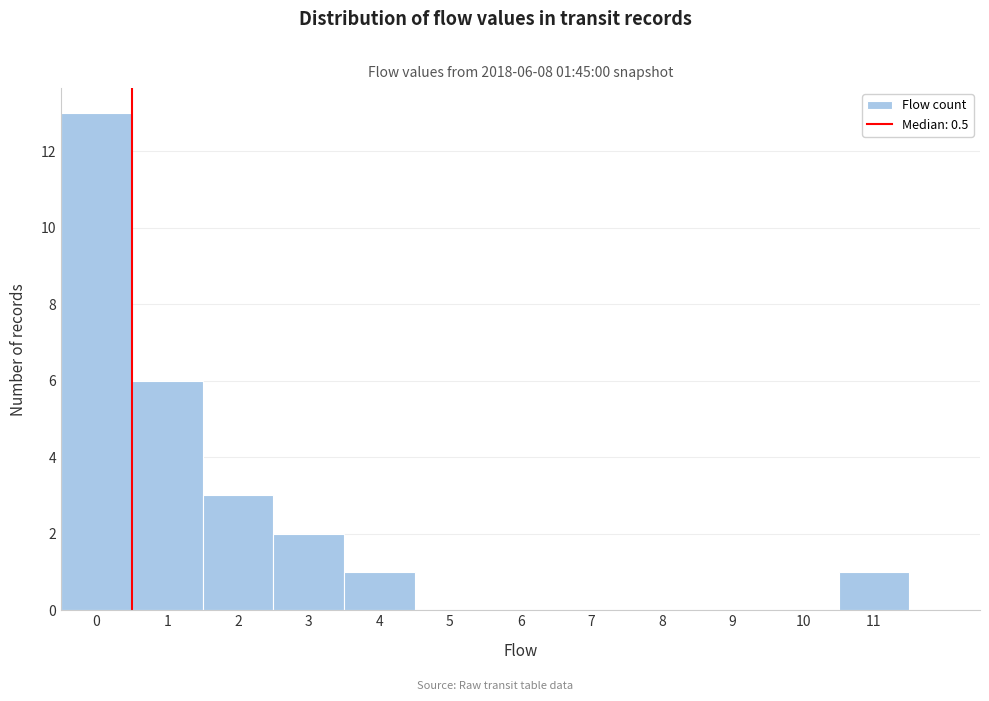

Over which range of the x-axis is the bar tallest?

-0.5 to 0.5